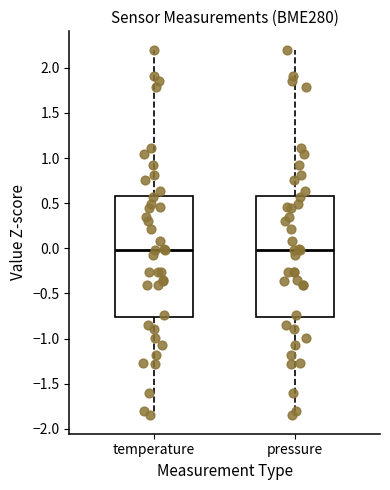

Where does the median line of the box for temperature sit on the y-axis? The values are not printed on the chart, so give them approximately, as read against the axis.

0.00